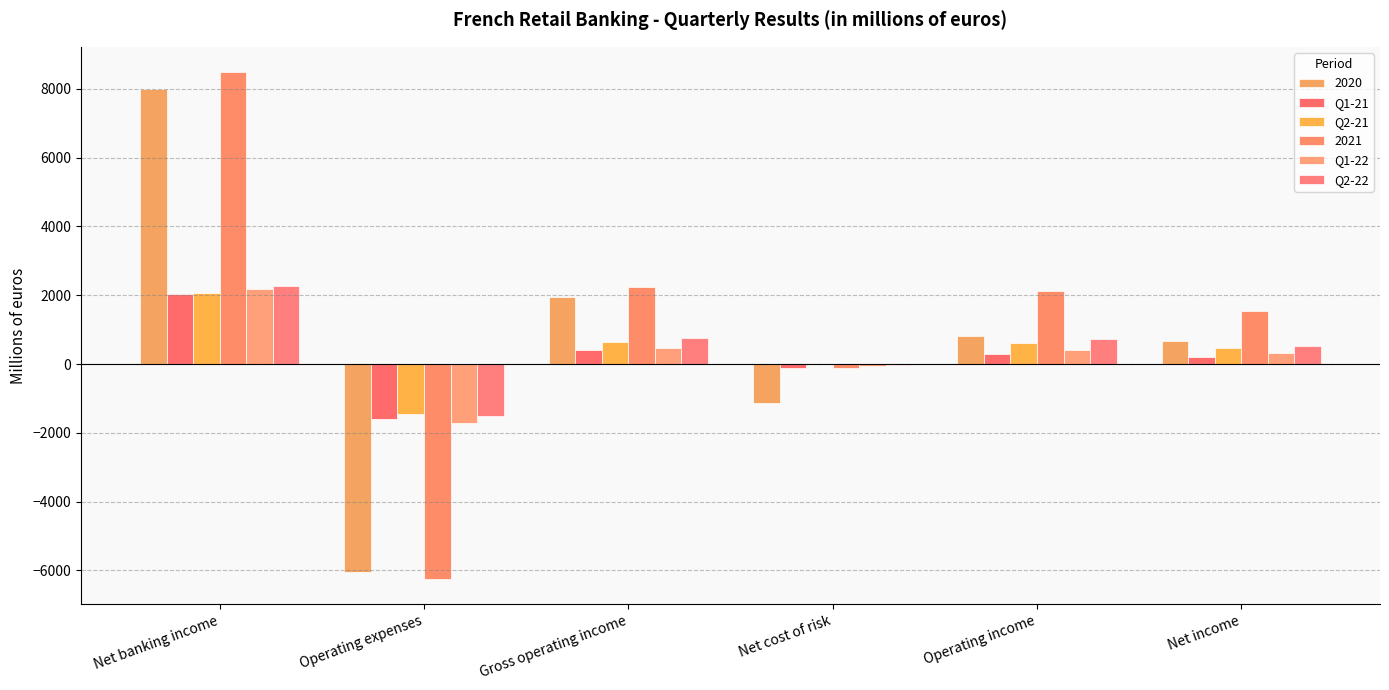

What is the difference between the second highest and second lowest values in the Q1-21 series?

541